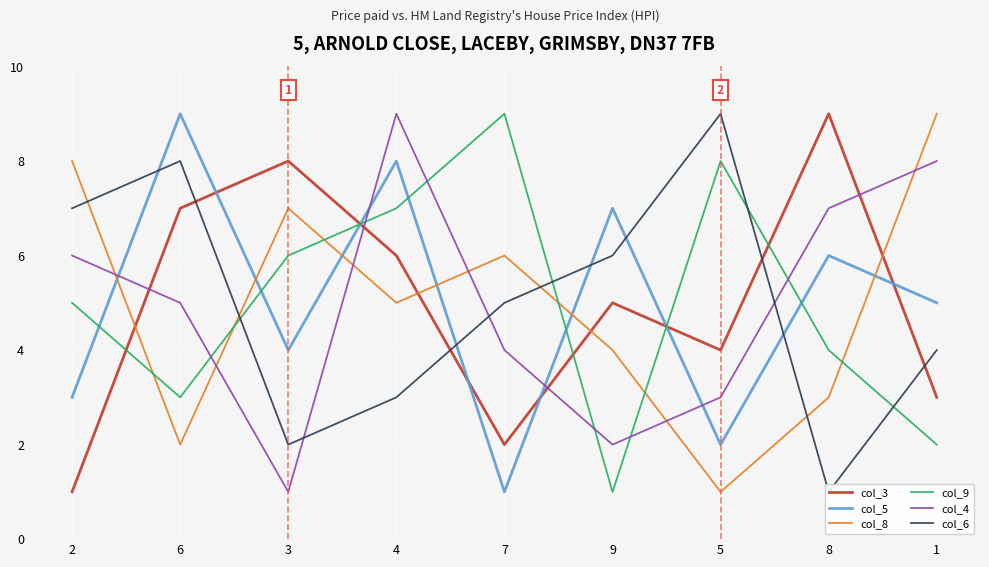

What is the difference between the highest and lowest values at 7?

8